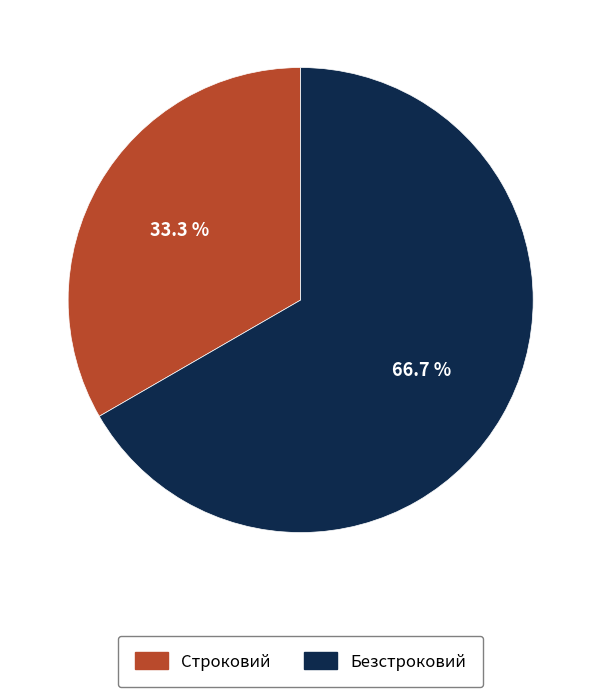

How many slices are in this pie chart?

2